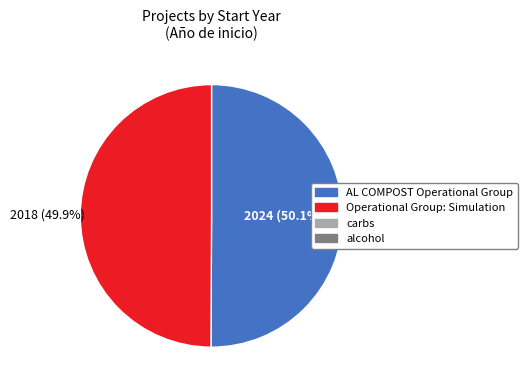

Does any single category account for the majority?

Yes